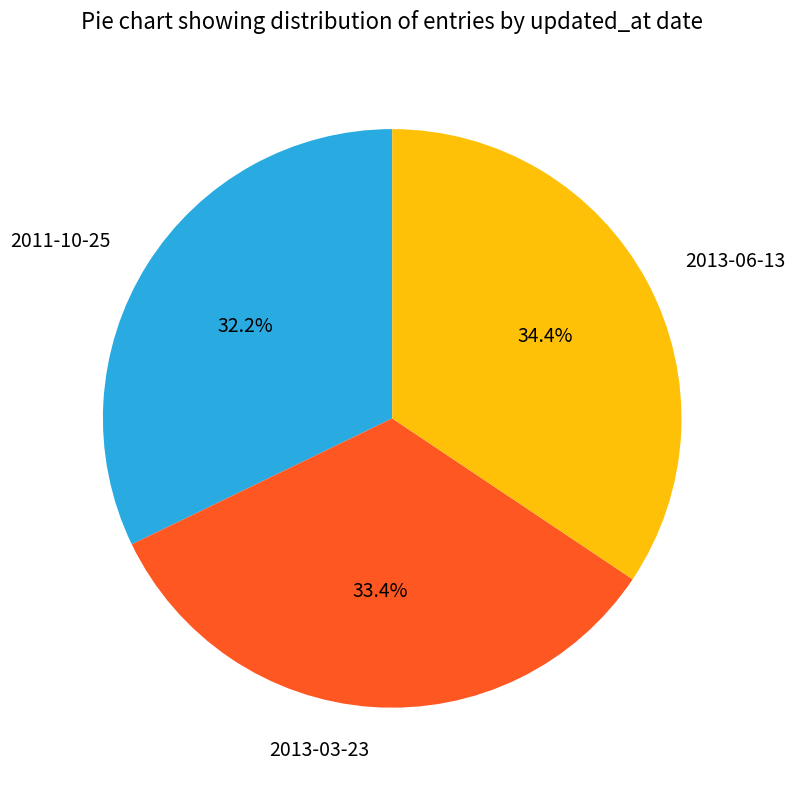

What is the total percentage of 2013-06-13 and 2013-03-23?

67.8%